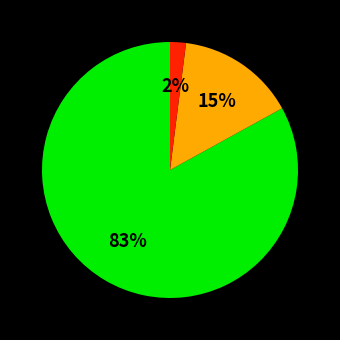

Count the number of slices in the pie.

3